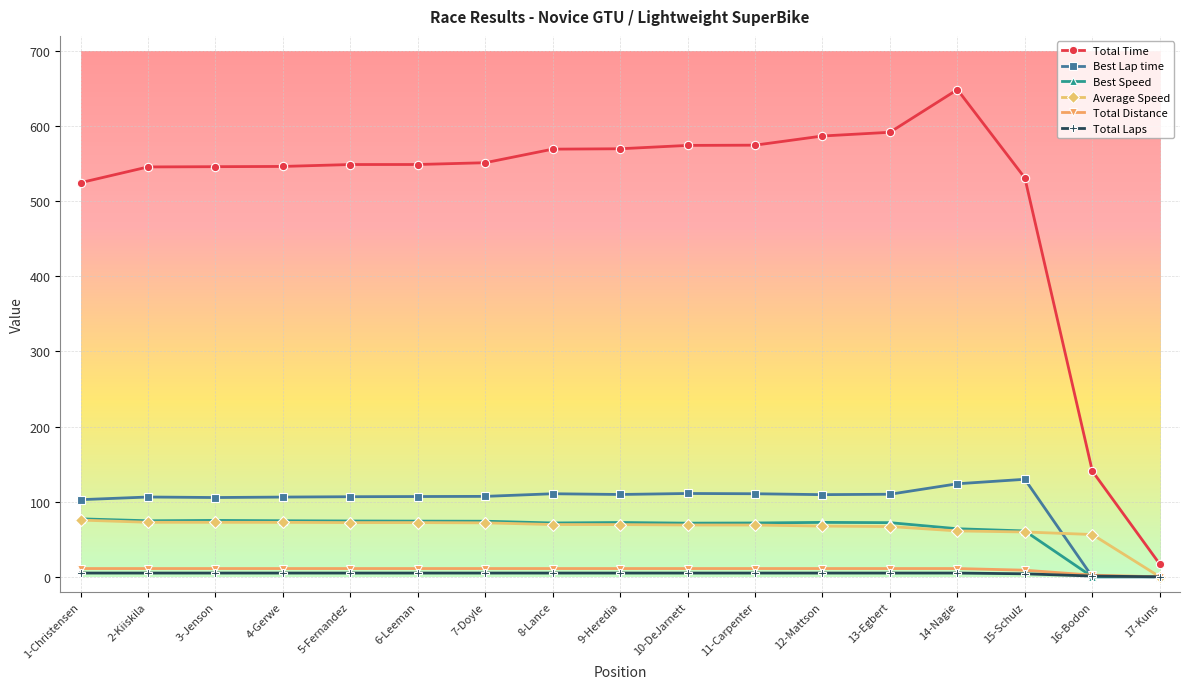

Which category has the highest value across all series?

14-Nagie